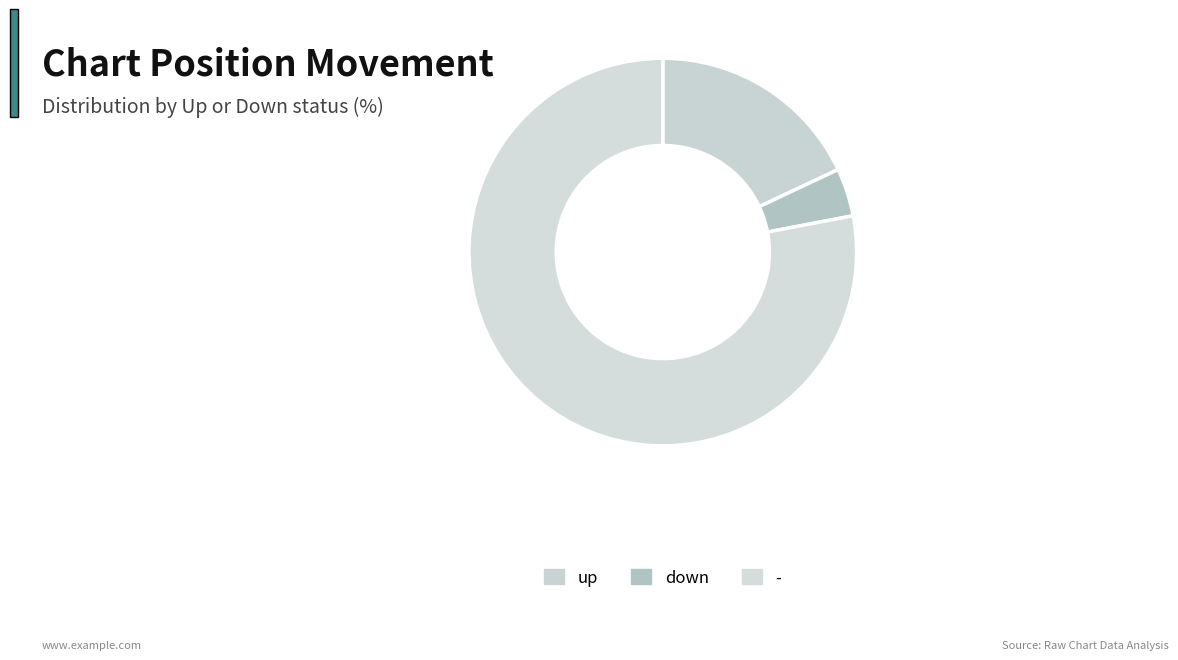

True or false: - accounts for 78% of the total.

True